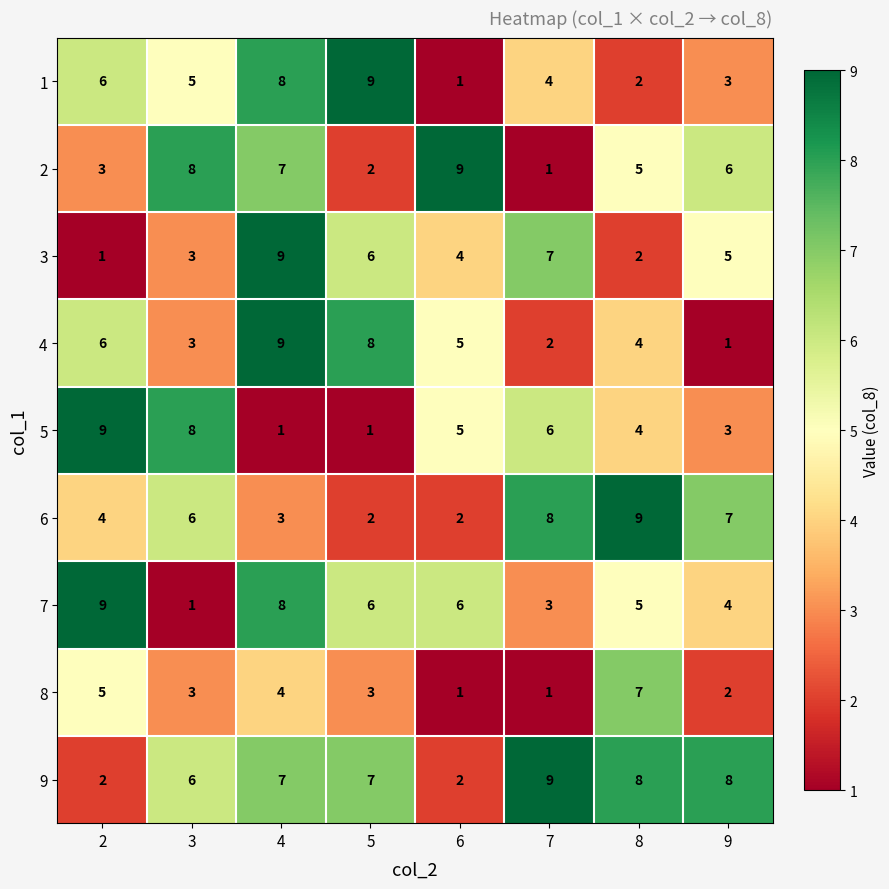

The value of 3 at 6 is 4. True or false?

True